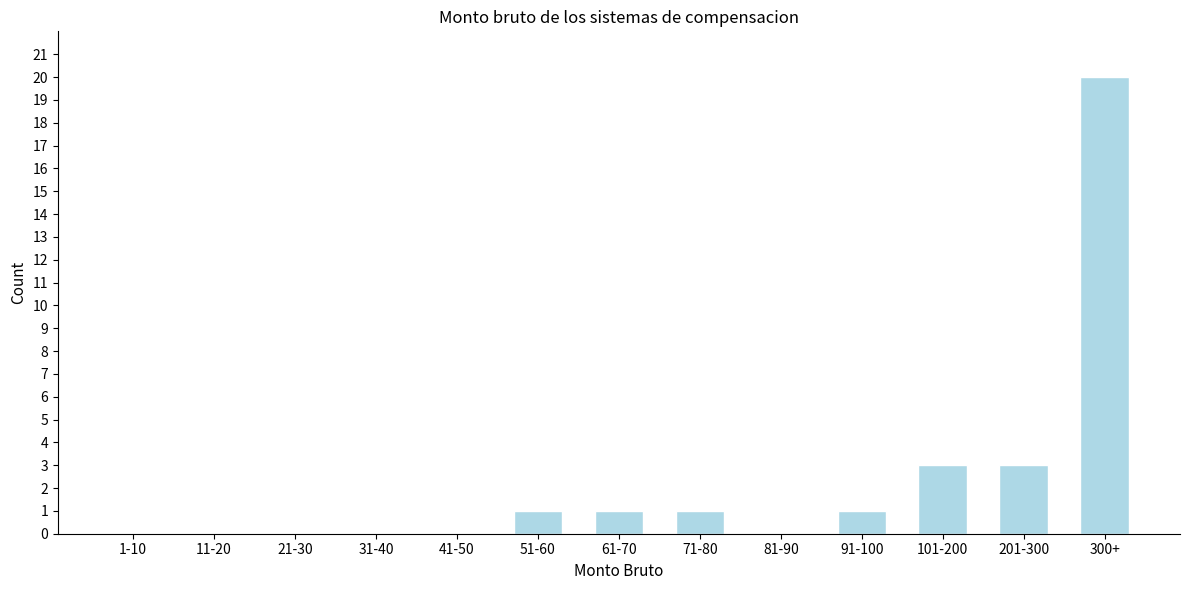

Reading left to right, what are all the values shown in this chart?

1-10=0	11-20=0	21-30=0	31-40=0	41-50=0	51-60=1	61-70=1	71-80=1	81-90=0	91-100=1	101-200=3	201-300=3	300+=20